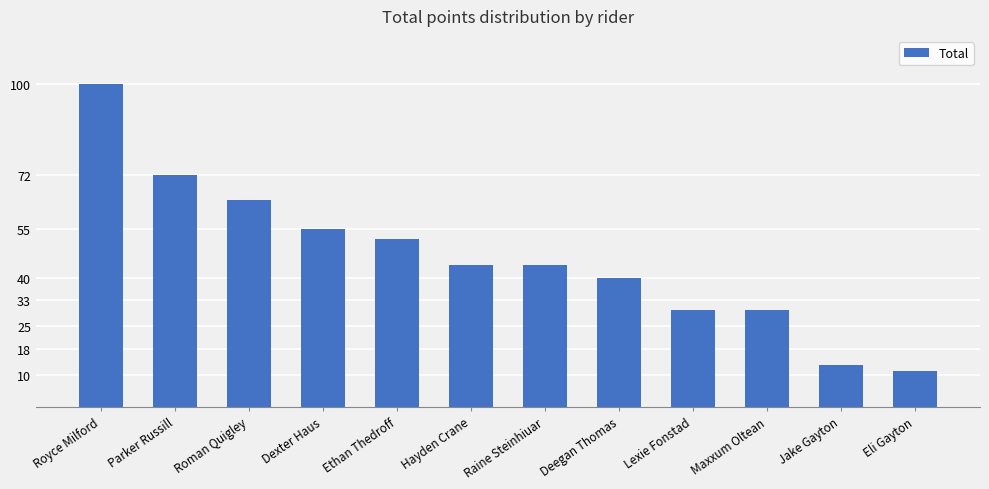

What is the label of the 4th bar from the right?

Lexie Fonstad